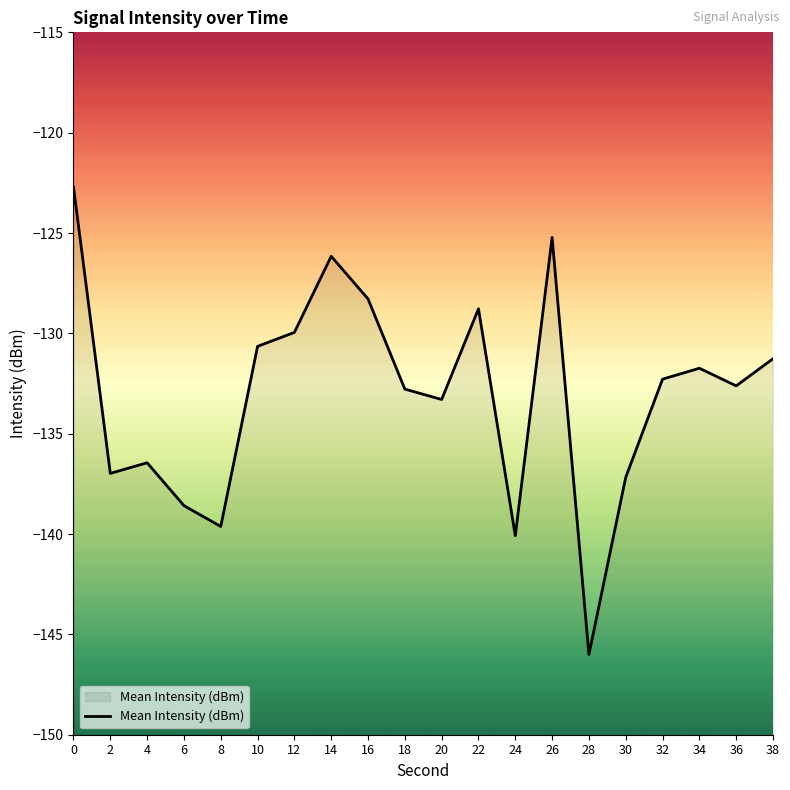

How many lines are shown in the chart?

1